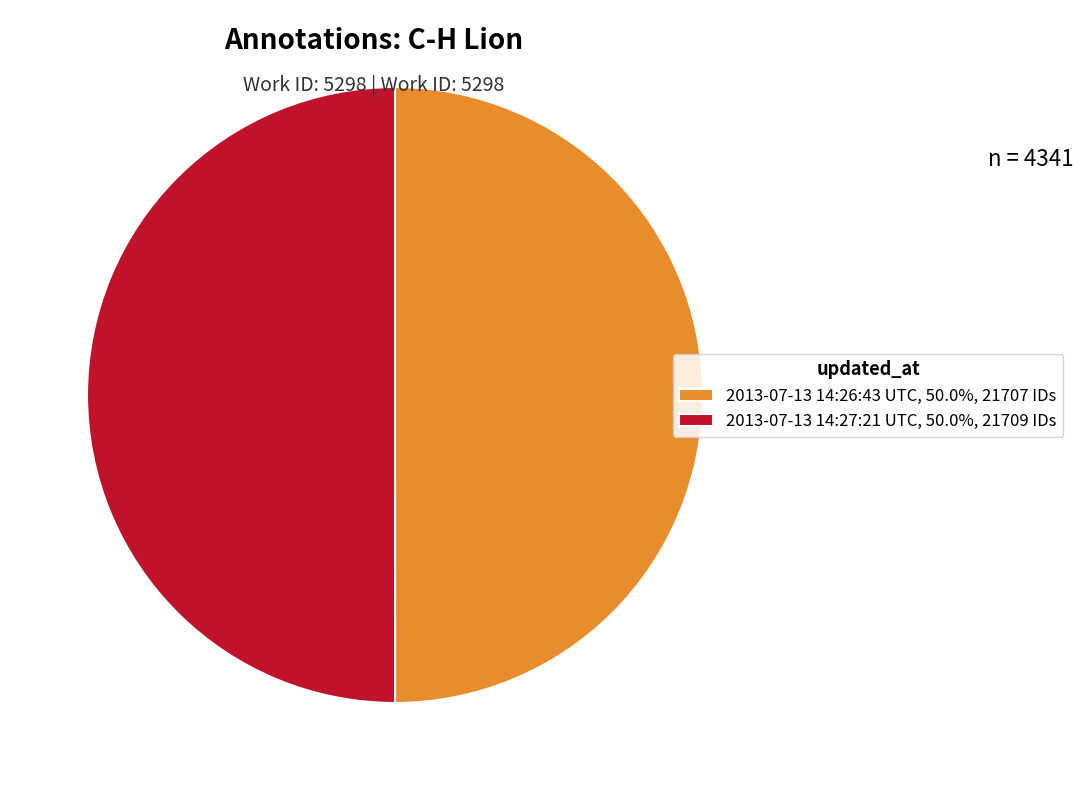

Is the sum of 2013-07-13 14:26:43 UTC, 50.0%, 21707 IDs and 2013-07-13 14:27:21 UTC, 50.0%, 21709 IDs greater than half?

Yes